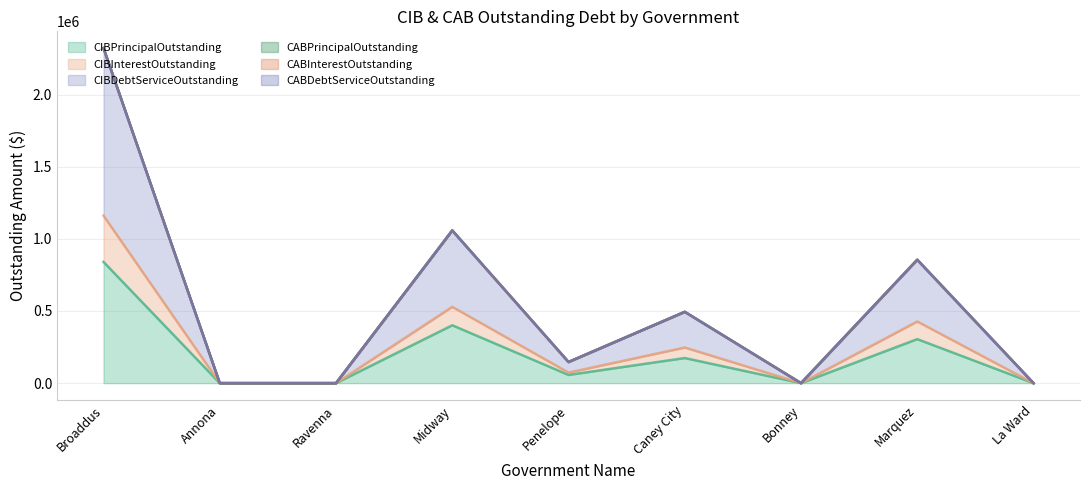

At Annona, list the series in order from largest to smallest.

CIBPrincipalOutstanding, CIBInterestOutstanding, CIBDebtServiceOutstanding, CABPrincipalOutstanding, CABInterestOutstanding, CABDebtServiceOutstanding